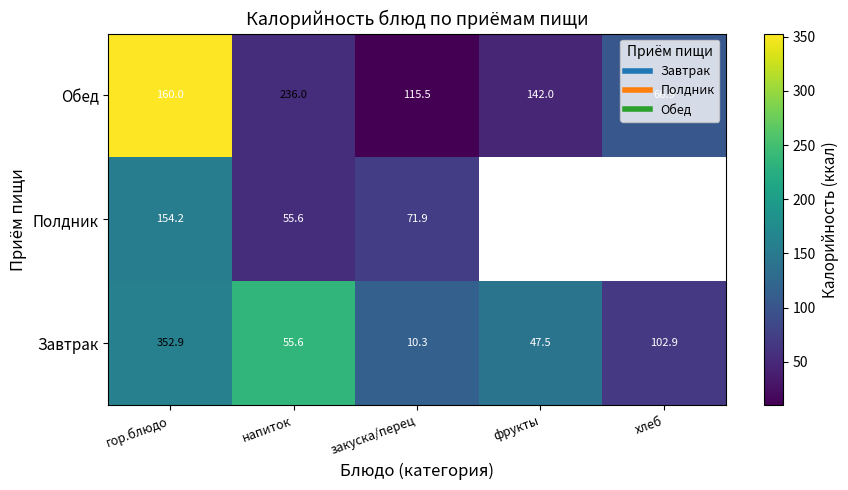

At which label does Полдник reach its minimum?

напиток